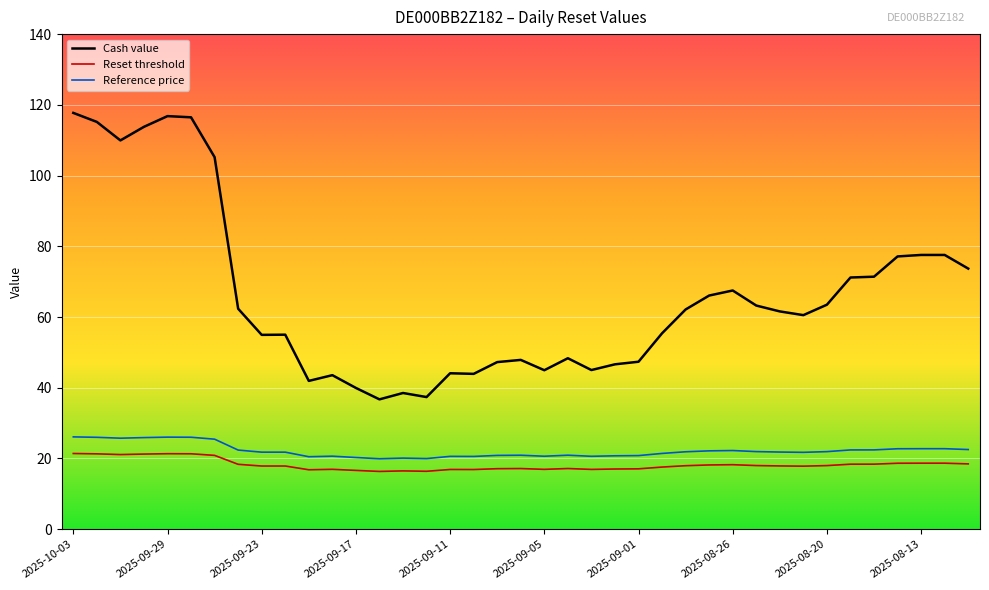

True or false: Reference price has more than 2 points higher than both neighbors.

True